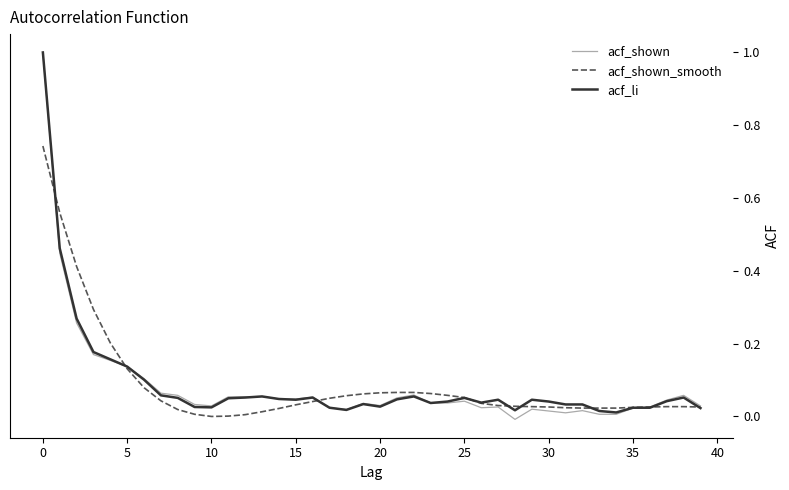

Which series has the largest range (max minus min)?

acf_shown